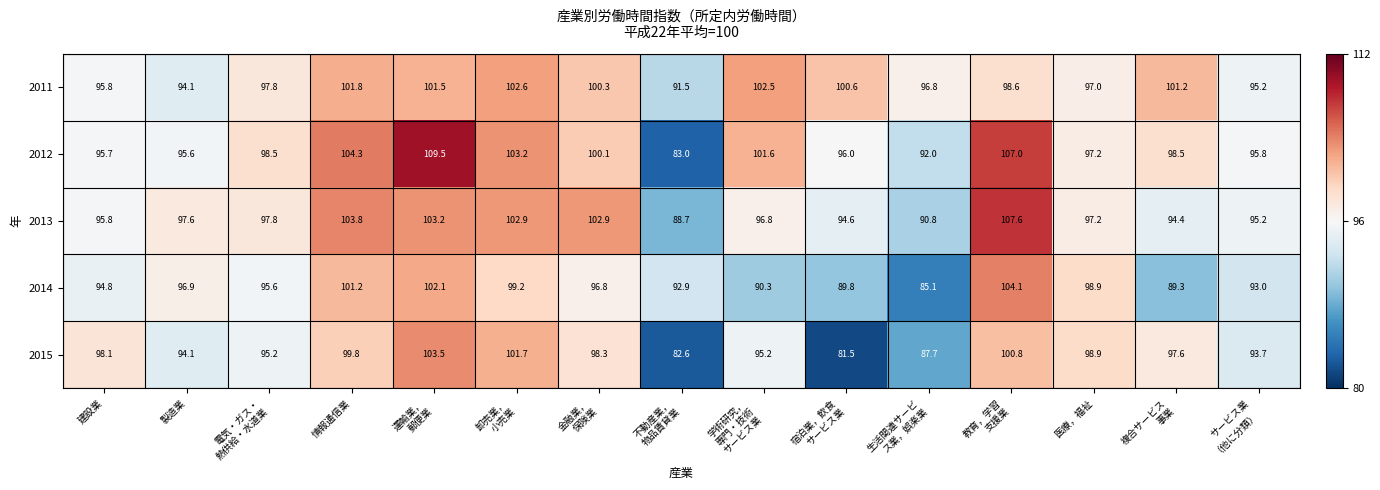

What is the difference between the maximum and minimum values in the 2015 series?

22.0